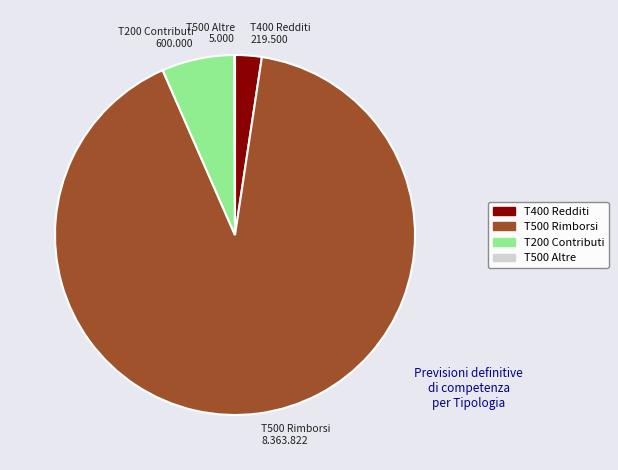

What is the largest slice in the pie chart?

T500 Rimborsi